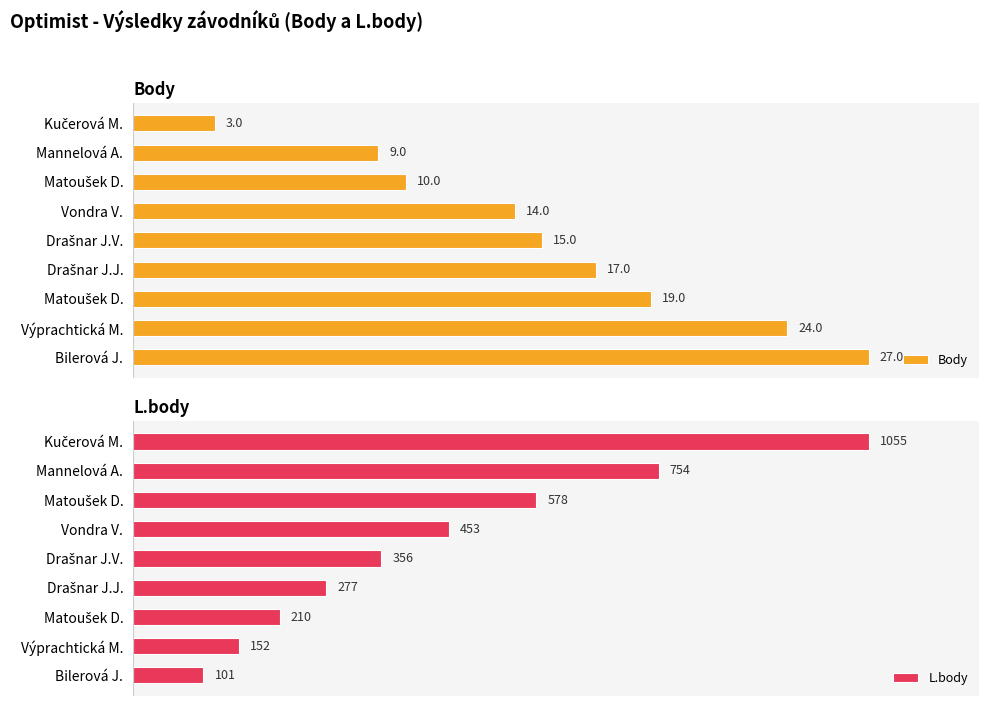

How many bars are there in total?

18